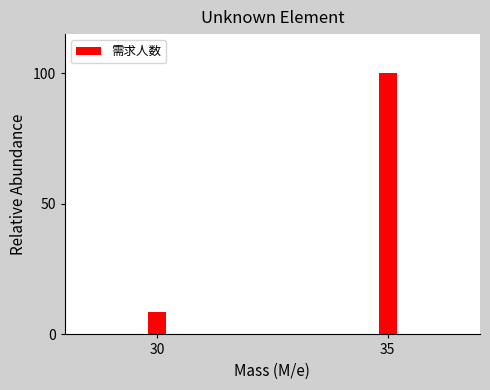

Reading right to left, list all the values displayed in this chart.

35=100.0	30=8.7